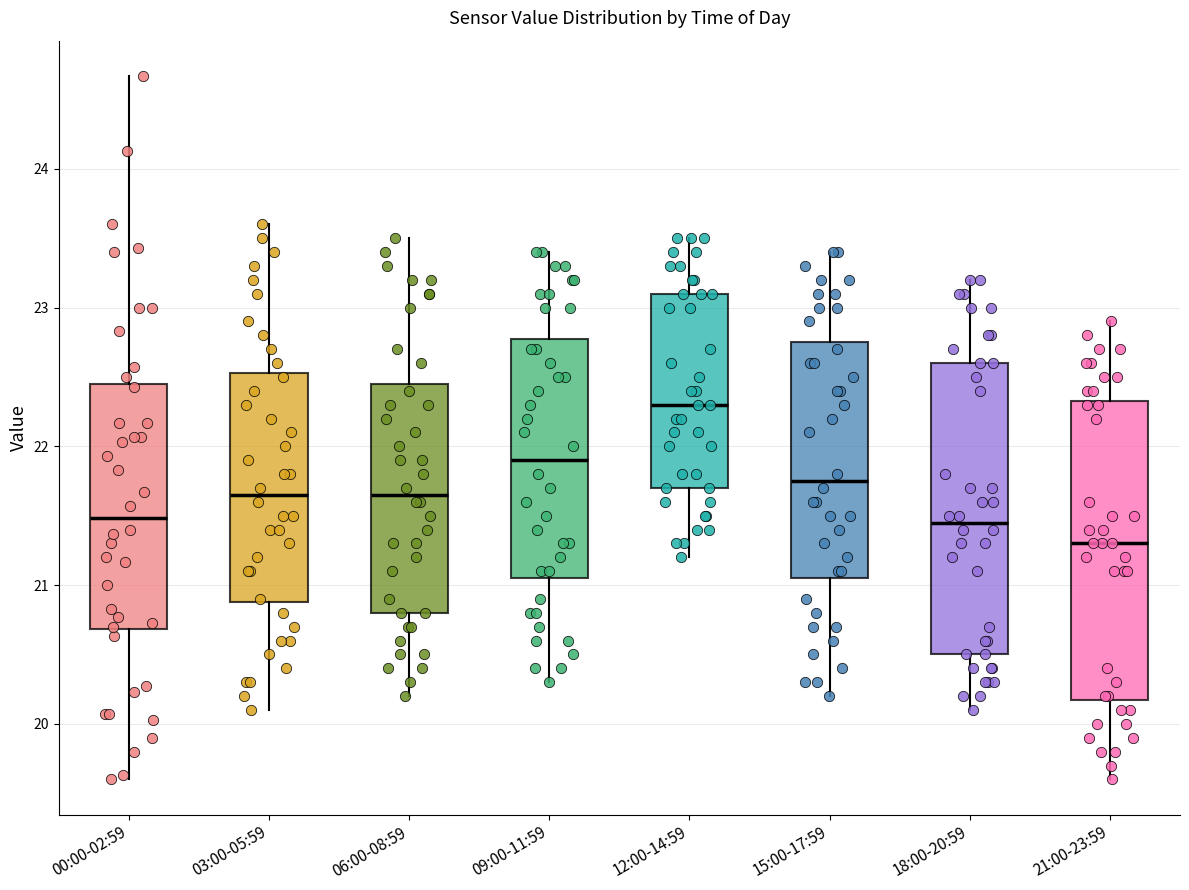

Where does the median line of the box for 21:00-23:59 sit on the y-axis? The values are not printed on the chart, so give them approximately, as read against the axis.

21.3